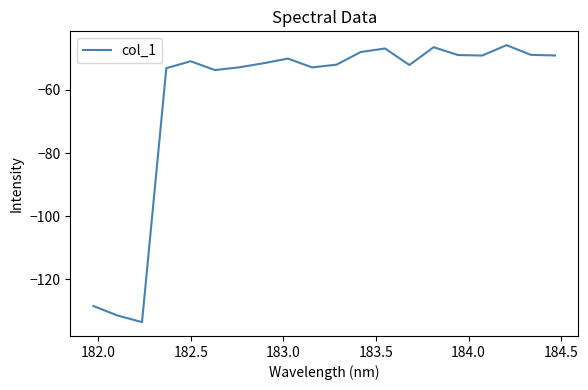

What is the difference between the second highest and minimum values?

87.1